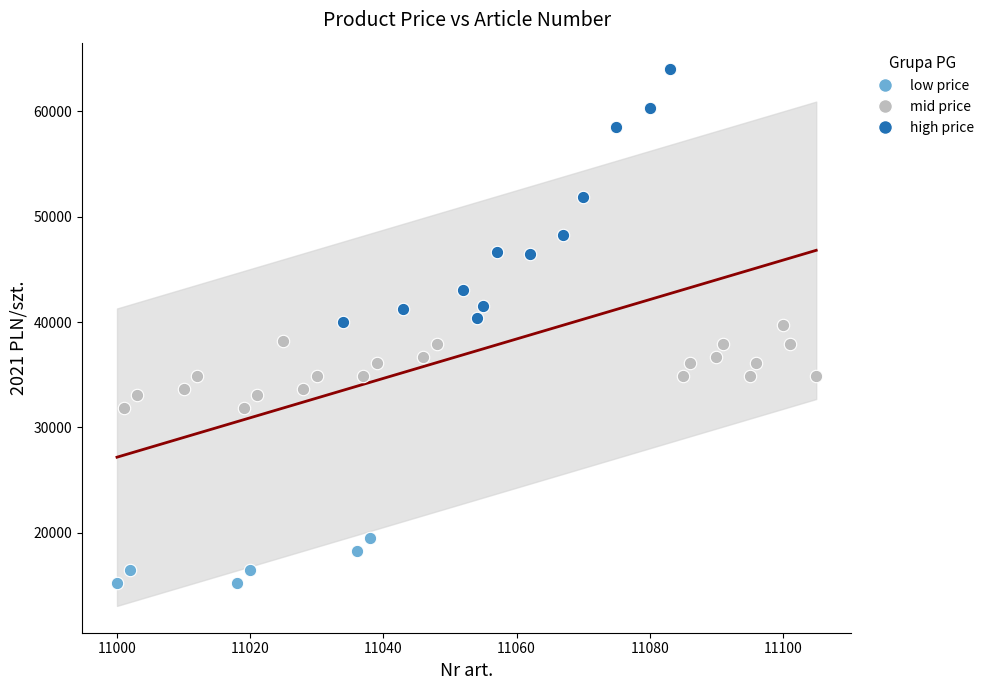

Which series reaches the minimum Y coordinate?

low price